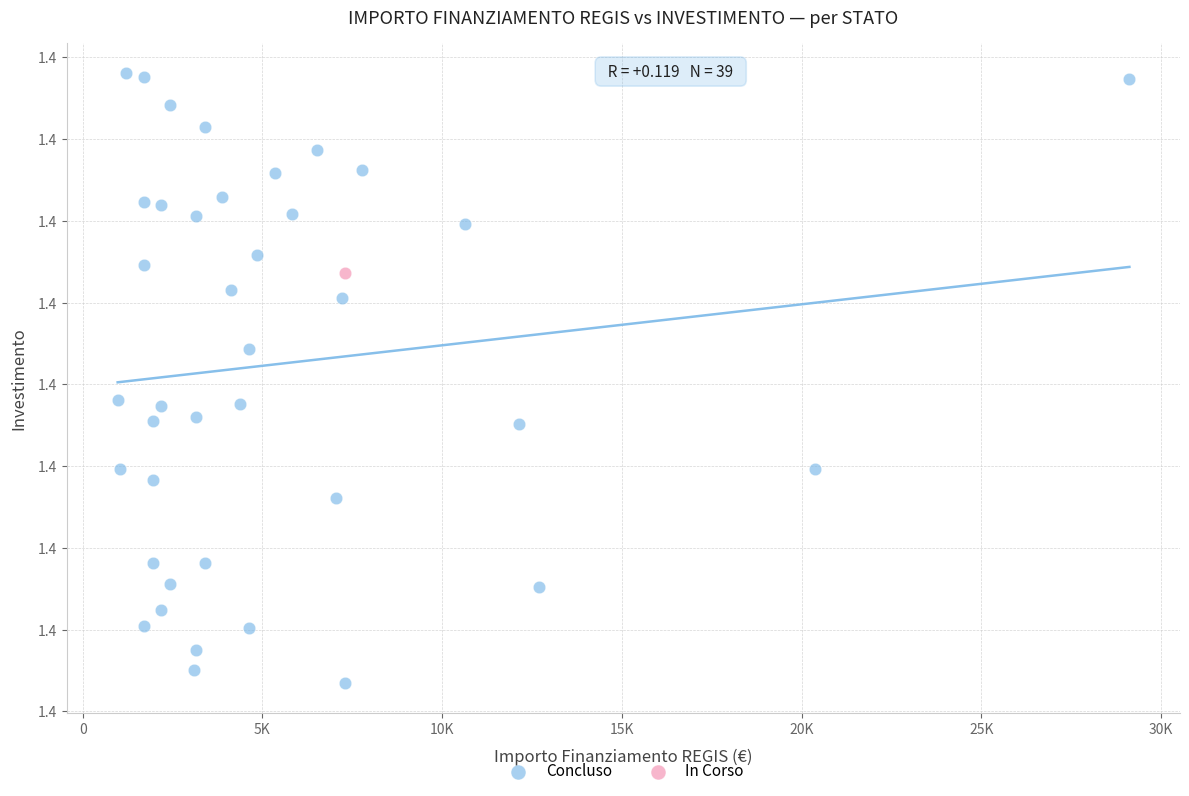

What are all the series names shown in the legend?

Concluso, In Corso